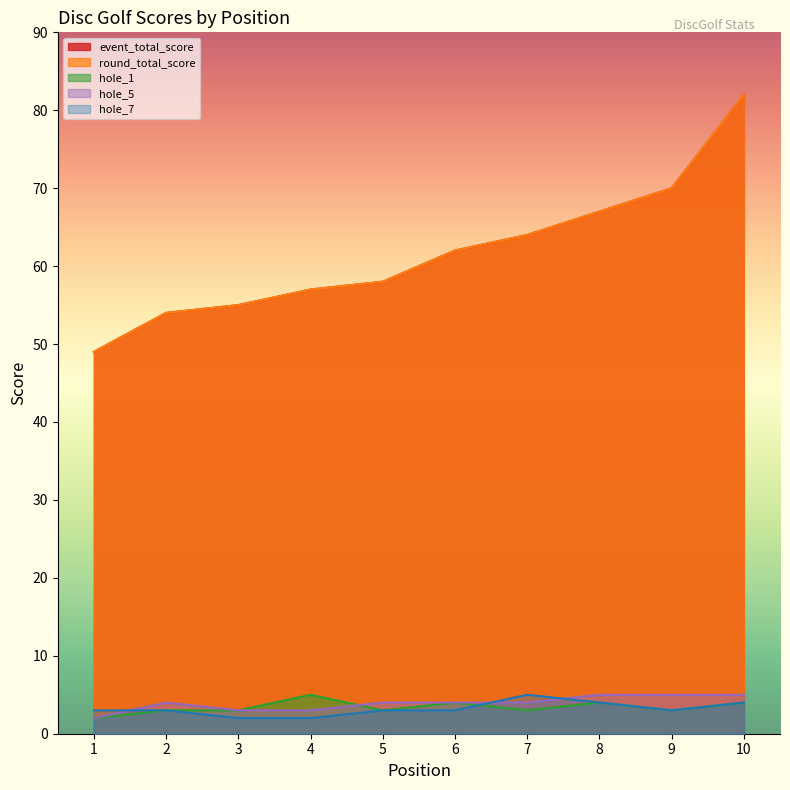

List the series in order of their peak value, lowest first.

hole_1, hole_5, hole_7, event_total_score, round_total_score